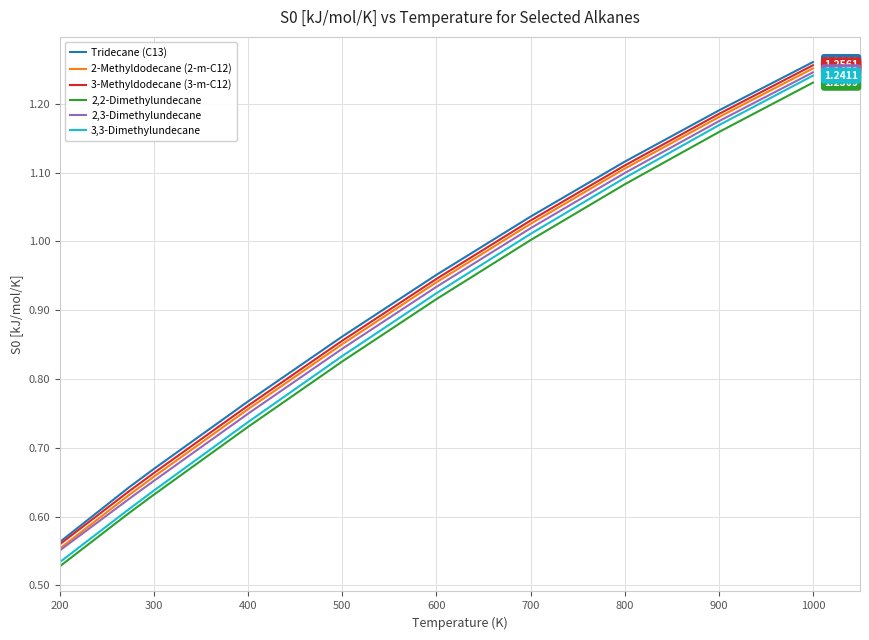

True or false: 2-Methyldodecane (2-m-C12) and Tridecane (C13) intersect in this chart.

False